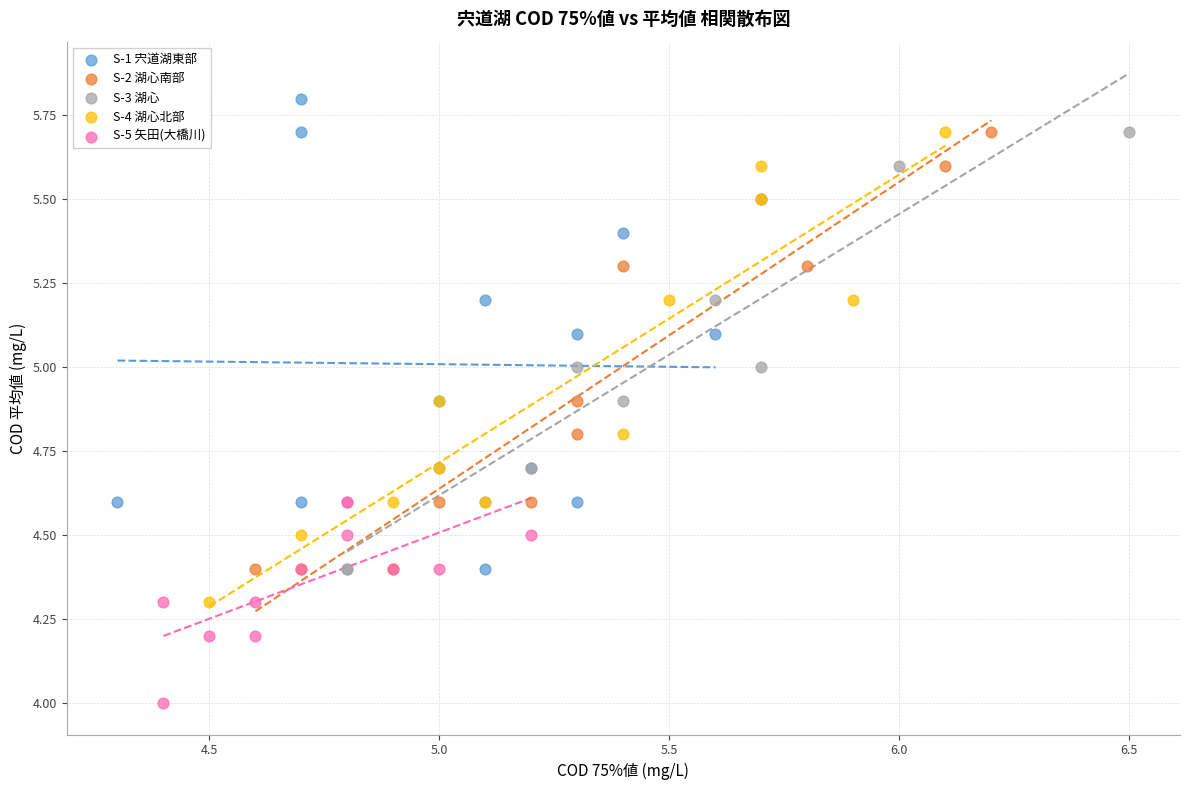

Which series contains the highest Y value?

S-1 宍道湖東部